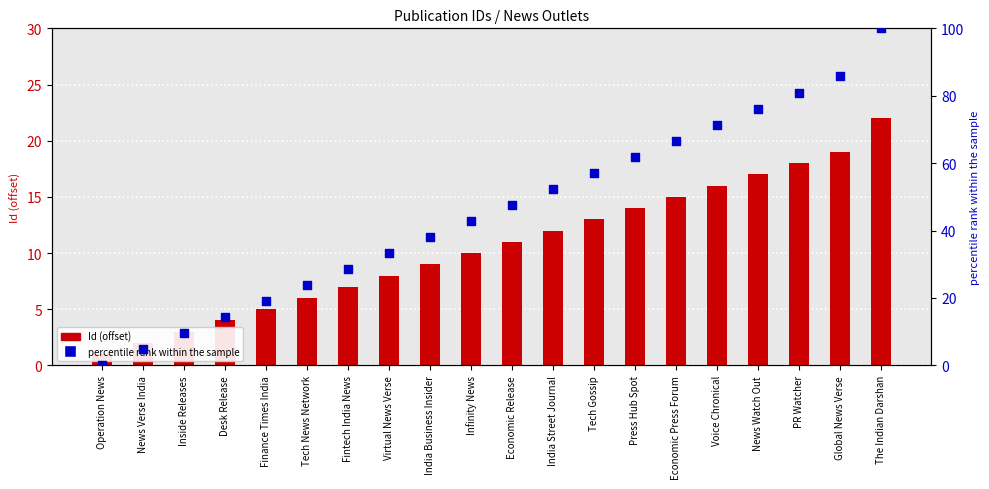

What are all the series names shown in the legend?

Id (offset), percentile rank within the sample